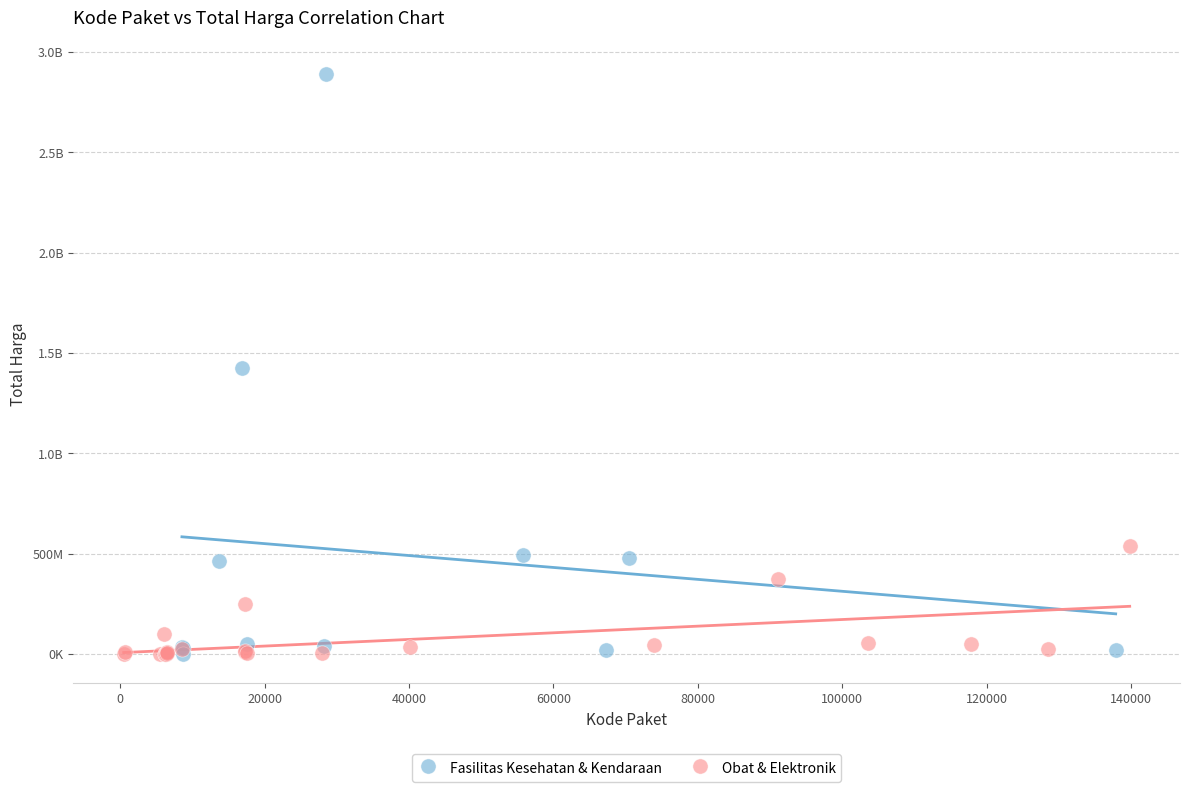

What are all the series names shown in the legend?

Fasilitas Kesehatan & Kendaraan, Obat & Elektronik